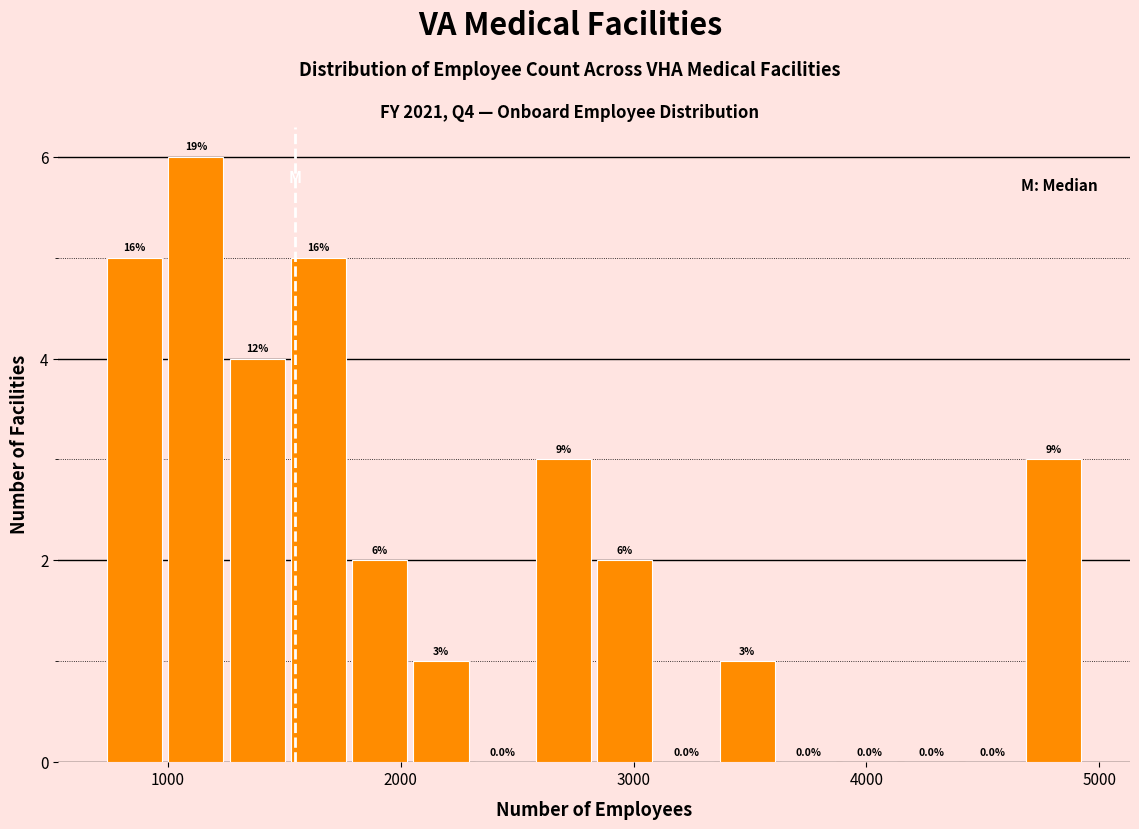

Around what value on the x-axis is the tallest bar? Give the approximate position of its centre, as read against the axis.

1100